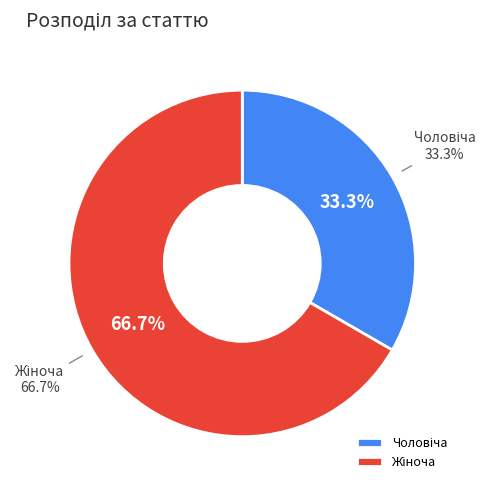

What is the change in value from Чоловіча to Жіноча?

+1